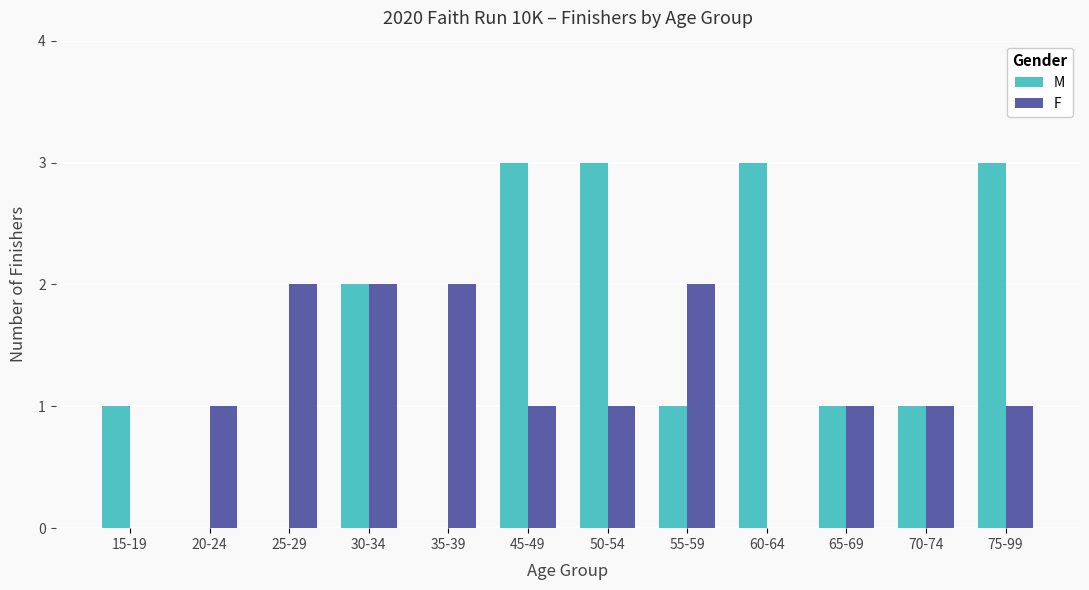

What is the total value across all series at 50-54?

4